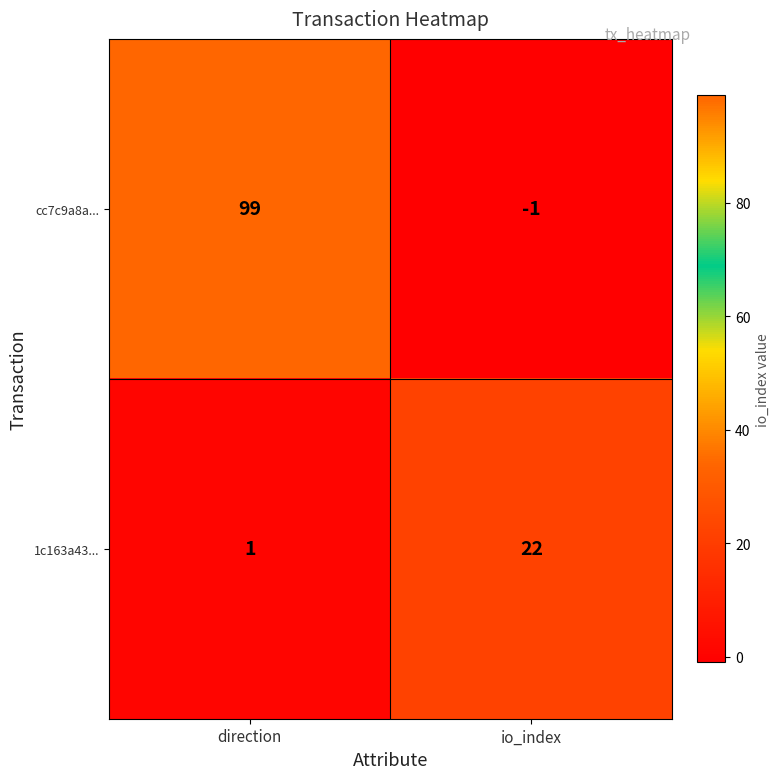

True or false: 1c163a43... has a value of 34 at io_index.

False